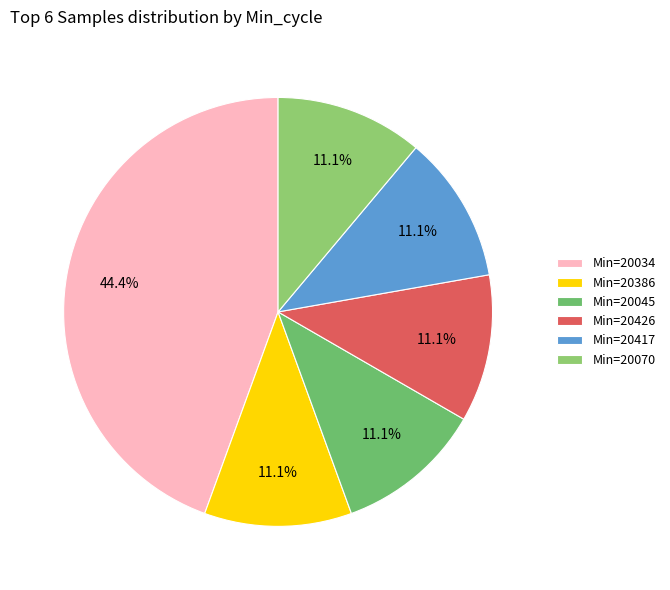

What is the largest slice in the pie chart?

Min=20034